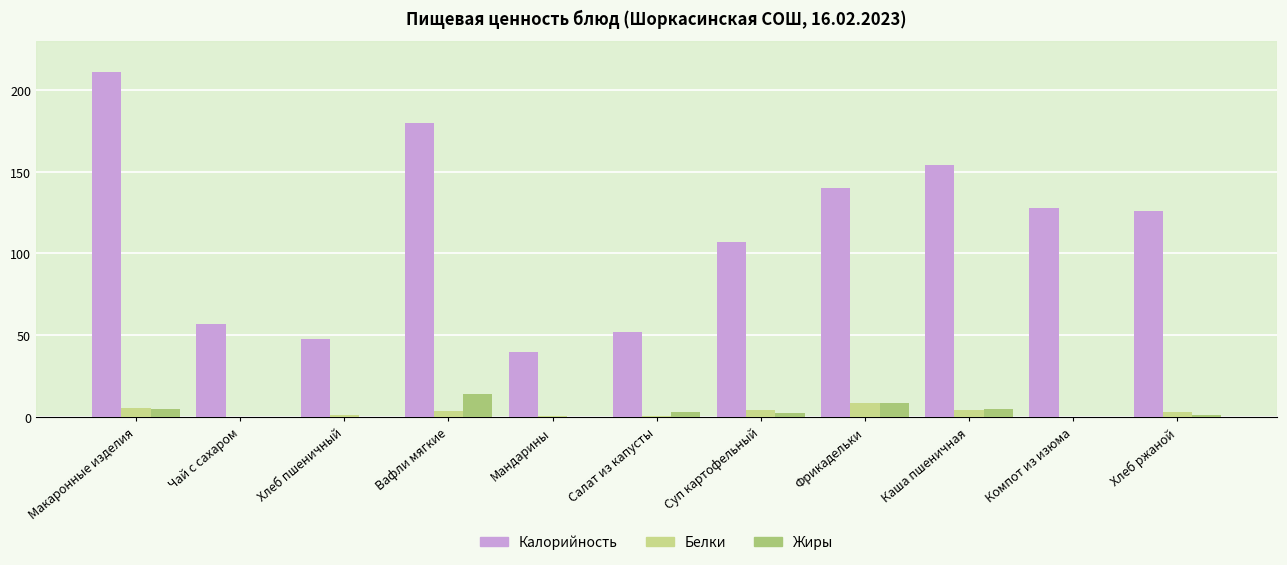

Which series changed the most between Мандарины and Хлеб ржаной?

Калорийность